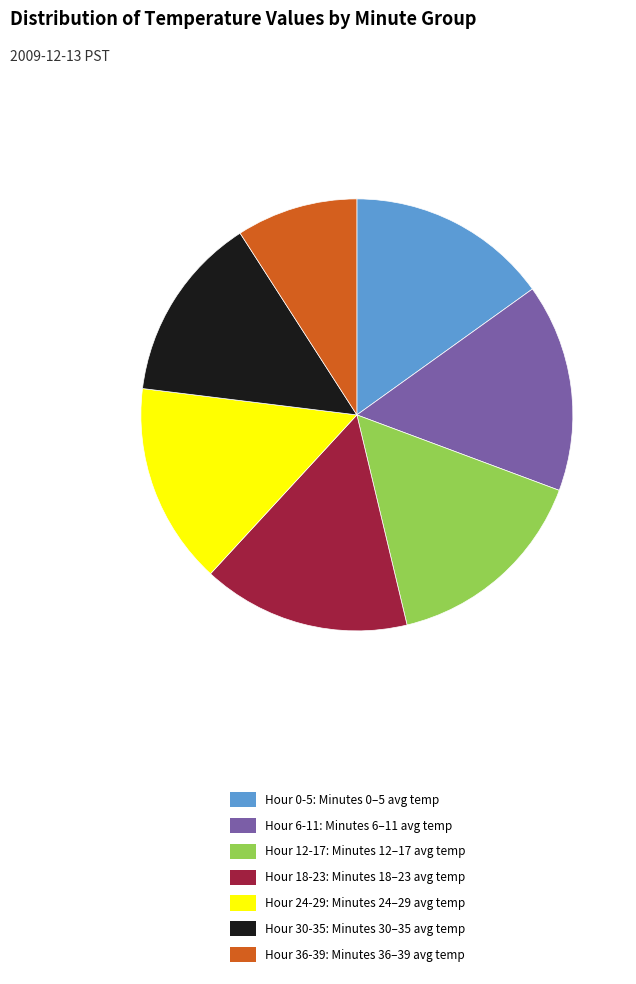

Is the sum of Hour 12-17: Minutes 12–17 avg temp and Hour 24-29: Minutes 24–29 avg temp greater than half?

No